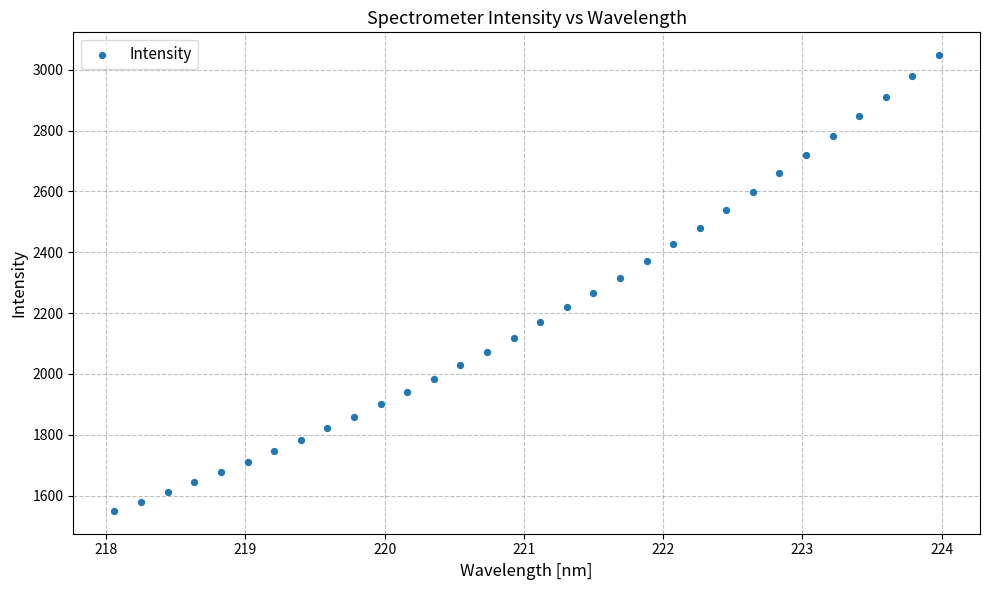

What is the range of X values (max minus min)?

5.9